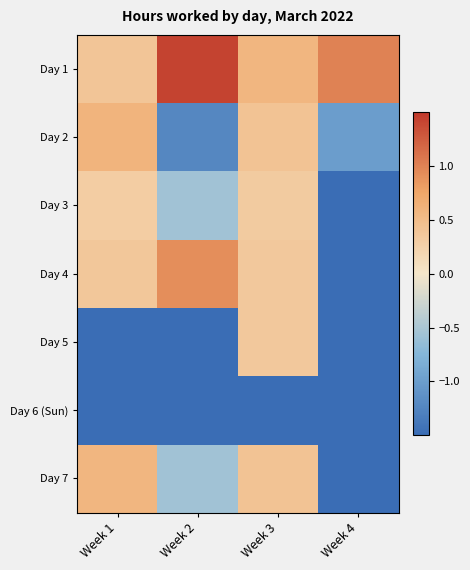

What is the difference between the highest and lowest values at Week 2?

3.4